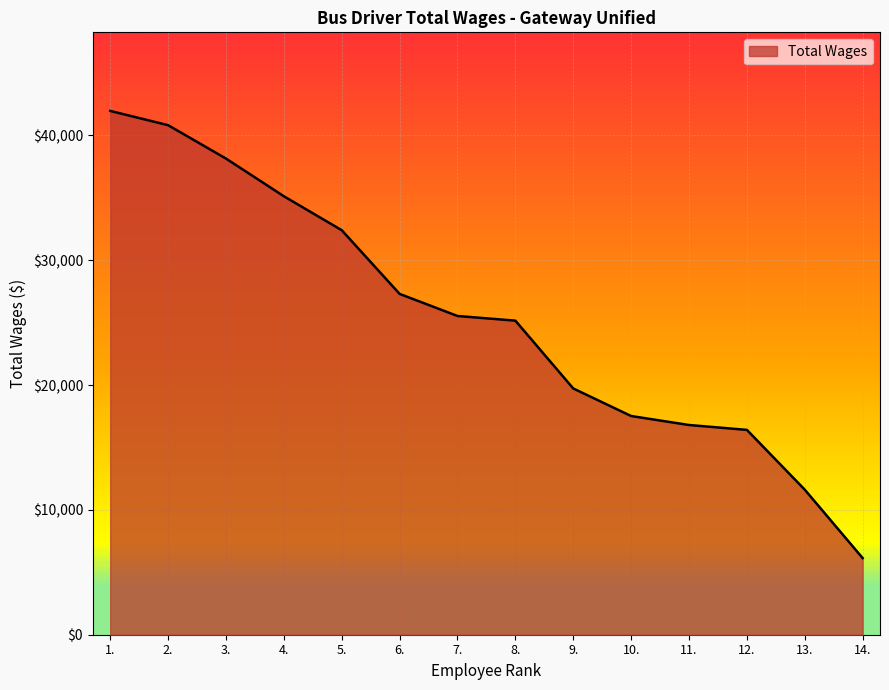

What is the average value?

25330